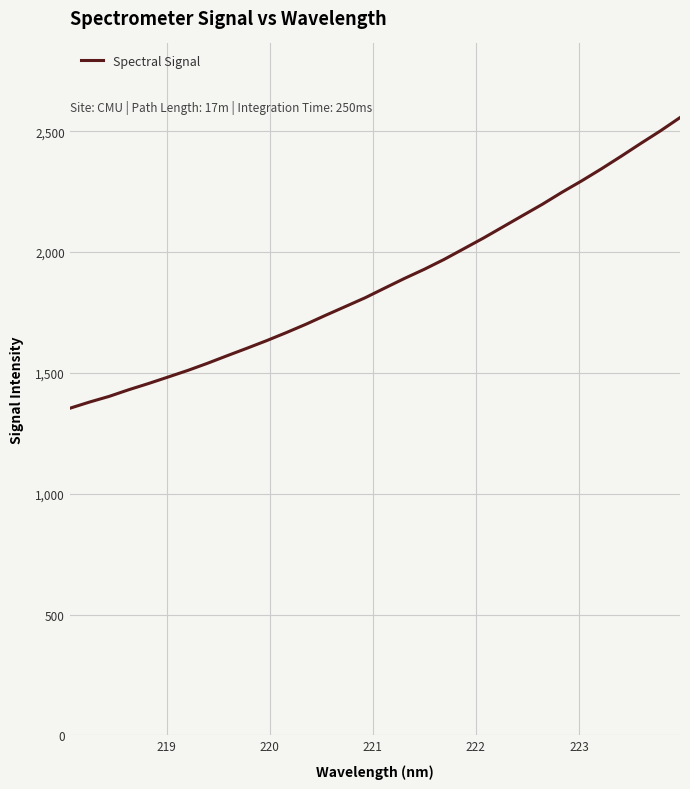

What is the minimum value shown in the chart?

1353.4